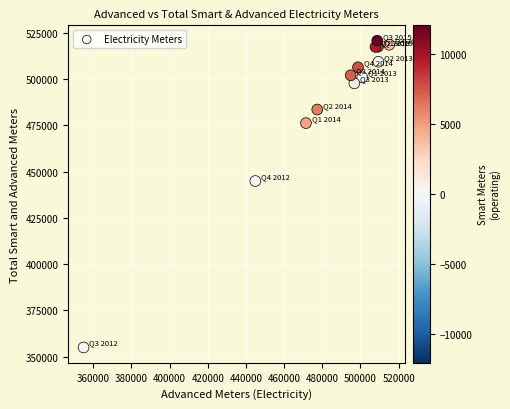

What Y value in the scatter plot is closest to 437900?

444943